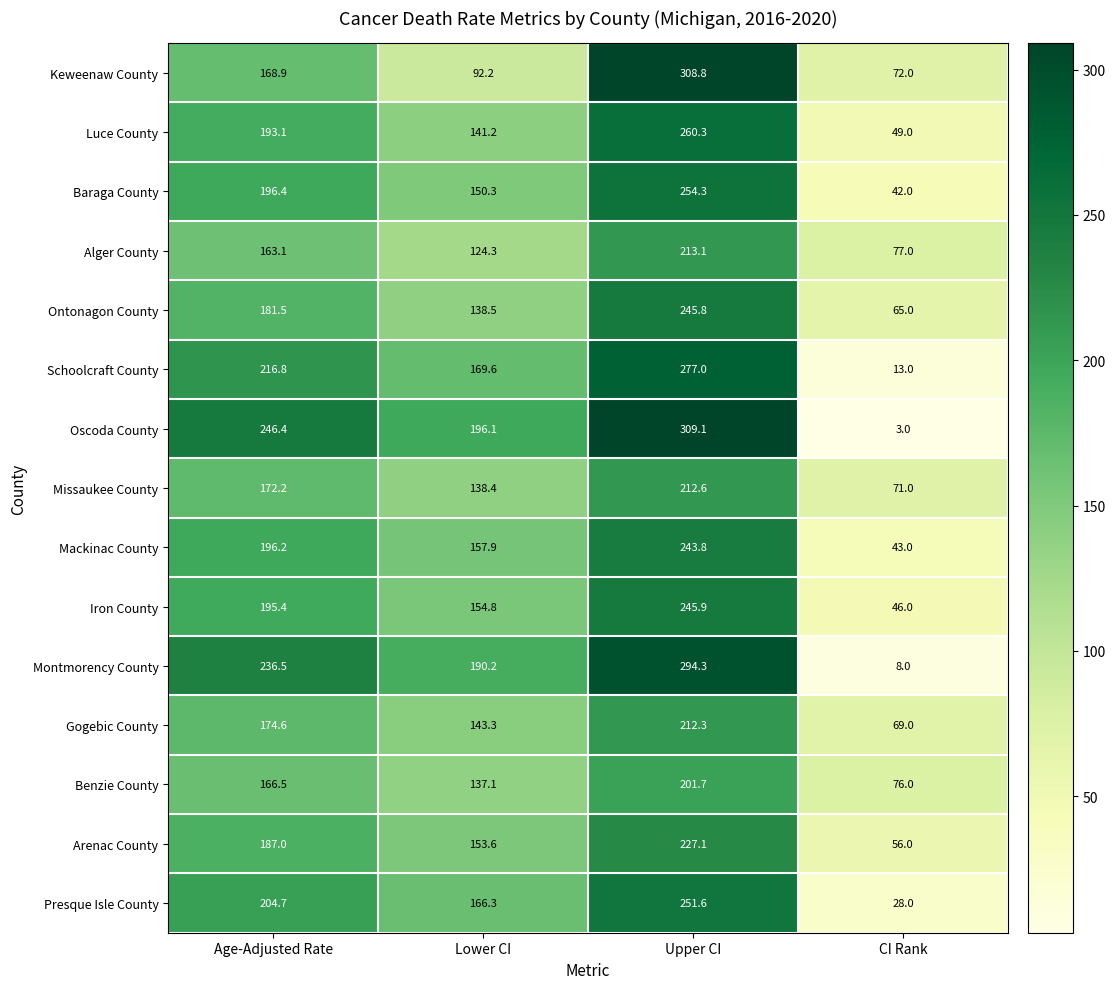

Is the value of Baraga County at Age-Adjusted Rate greater than the value of Arenac County at Age-Adjusted Rate?

Yes